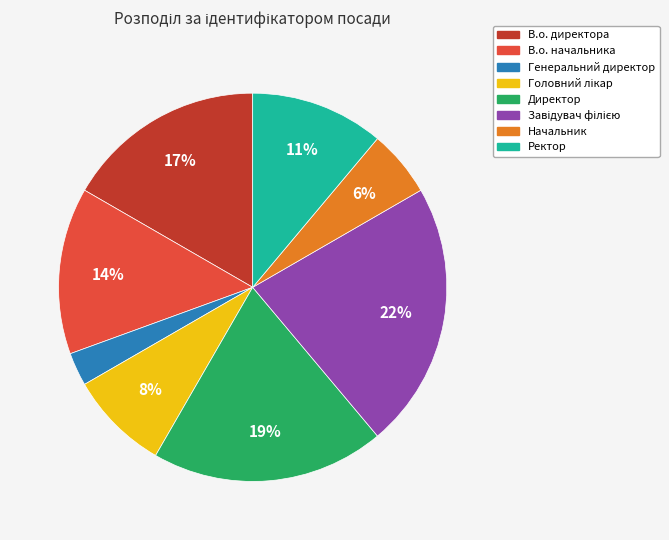

What percentage is the Начальник slice, to the nearest percent?

6%